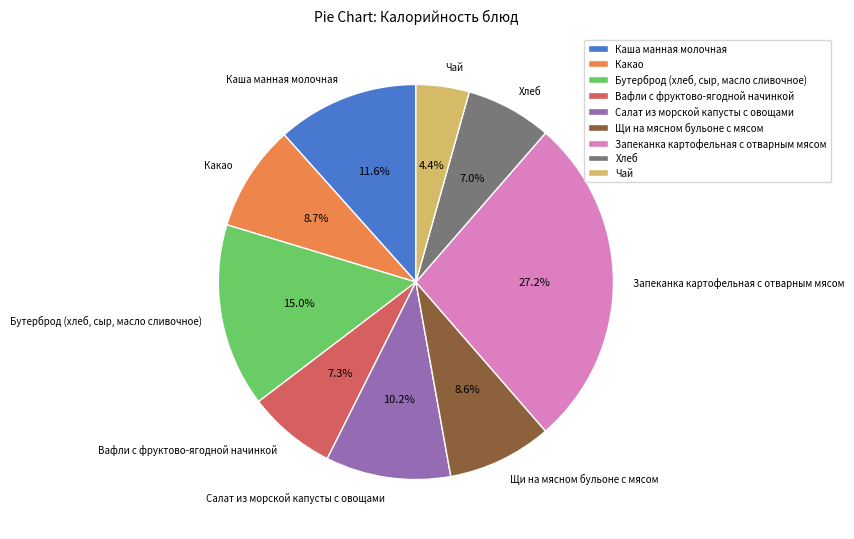

To the nearest percent, what portion does Хлеб represent?

7%